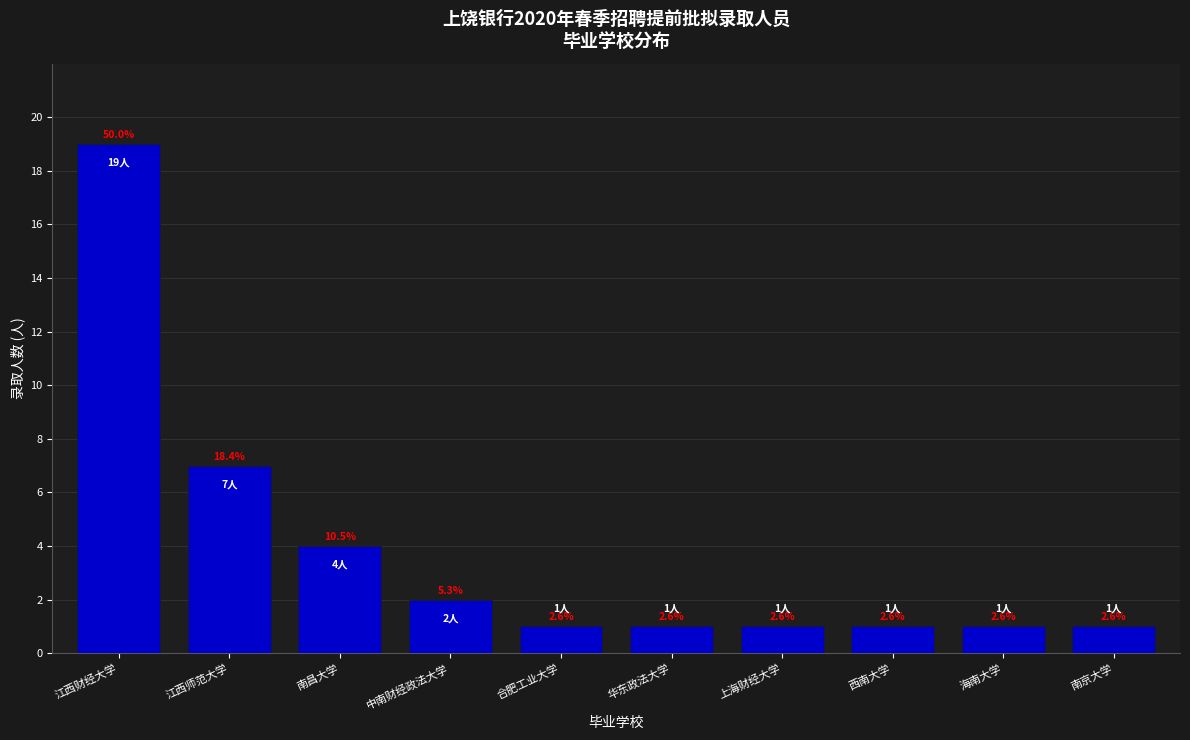

Are the bars horizontal?

No